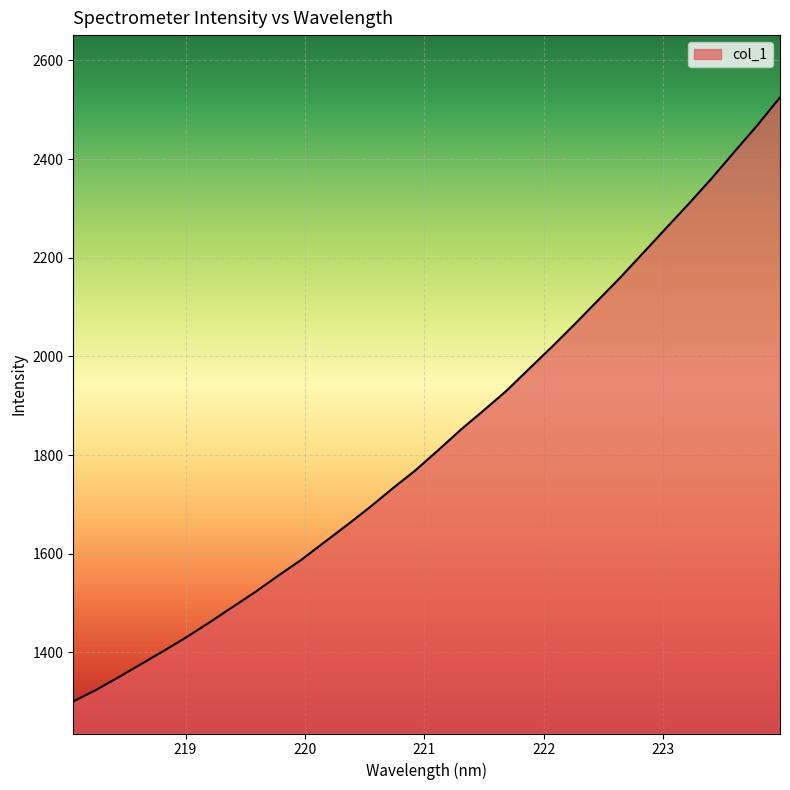

What is the smallest value displayed?

1300.8